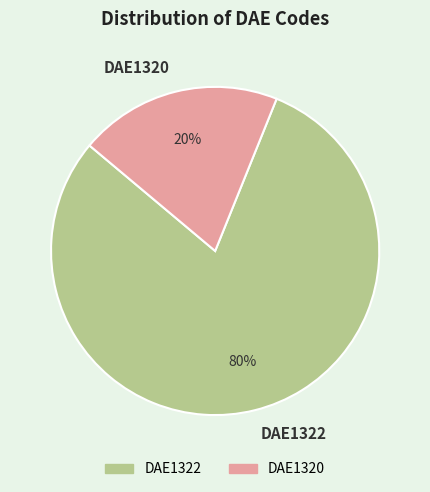

Is it true that DAE1320 is 8% of the pie?

False